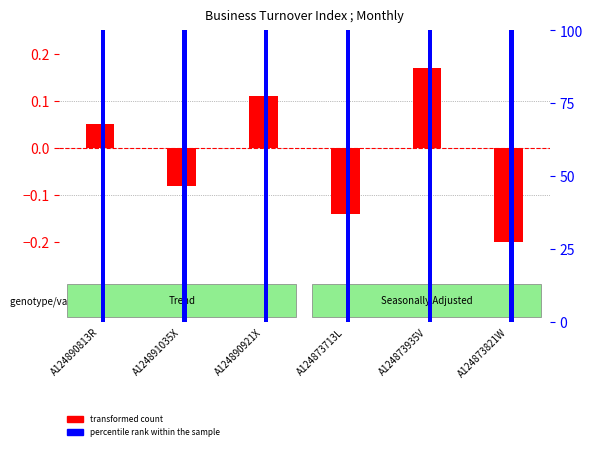

Which label corresponds to the largest value in the chart?

A124890813R